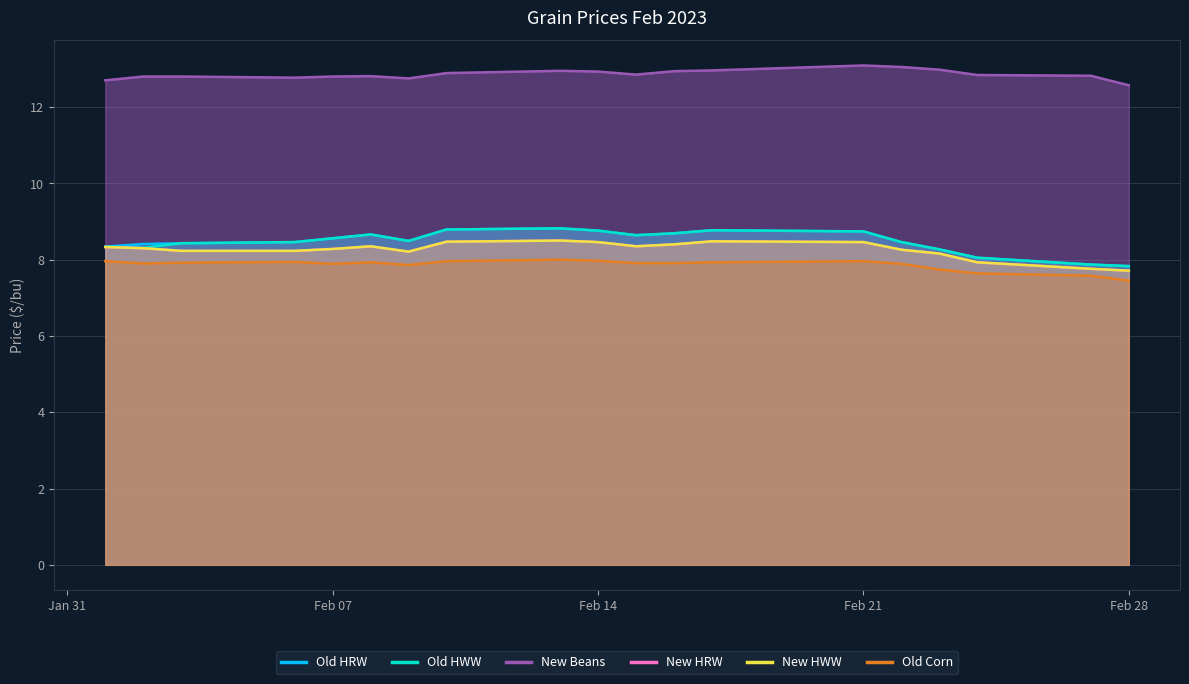

Read the New Beans value at Feb 28.

12.6